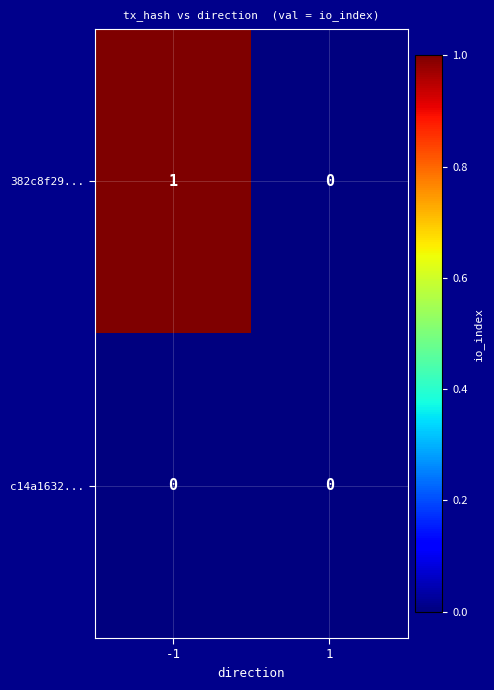

Reading left to right, transcribe all the data shown in this chart.

382c8f29...: -1=1	1=0
c14a1632...: -1=0	1=0